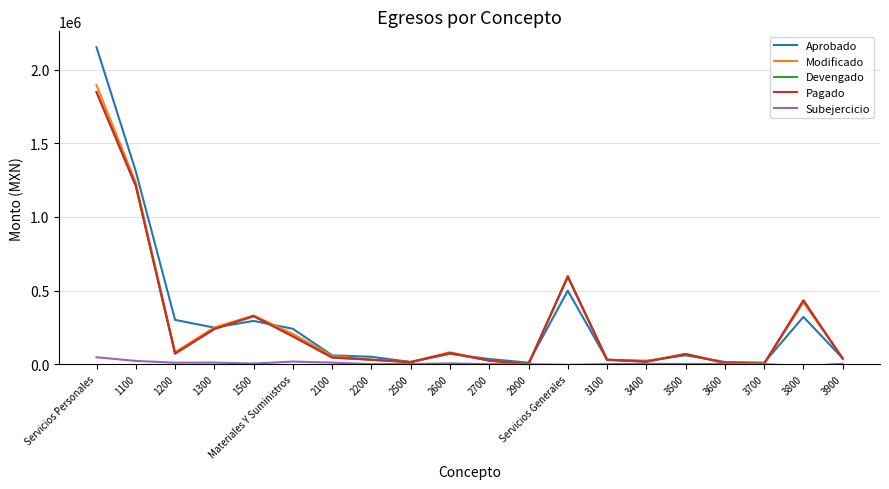

Reading left to right, list all the values displayed in this chart.

Aprobado: 2151982.3	1309560.0	300786.0	247901.3	293735.0	240000.0	60000.0	50000.0	15000.0	70000.0	35000.0	10000.0	498921.7	30000.0	23000.0	60000.0	15000.0	10000.0	320921.7	40000.0
Modificado: 1894325.0	1232741.0	81483.2	249565.3	330535.5	206000.0	56000.0	30000.0	15000.0	80872.2	24127.8	0.0	591979.8	30000.0	19272.1	69484.2	10000.0	4000.0	419223.5	40000.0
Devengado: 1847488.2	1210654.9	71652.2	238857.6	326323.5	188565.5	45404.9	29803.2	13794.4	75435.2	24127.8	0.0	596476.1	29774.0	16762.3	68134.1	8279.1	3206.0	433044.5	37276.0
Pagado: 1847488.2	1210654.9	71652.2	238857.6	326323.5	188565.5	45404.9	29803.2	13794.4	75435.2	24127.8	0.0	596476.1	29774.0	16762.3	68134.1	8279.1	3206.0	433044.5	37276.0
Subejercicio: 46836.9	22086.1	9831.0	10707.8	4212.0	17434.5	10595.1	196.8	1205.6	5437.0	0.0	0.0	-4496.4	226.0	2509.7	1350.2	1720.8	794.0	-13821.1	2724.0